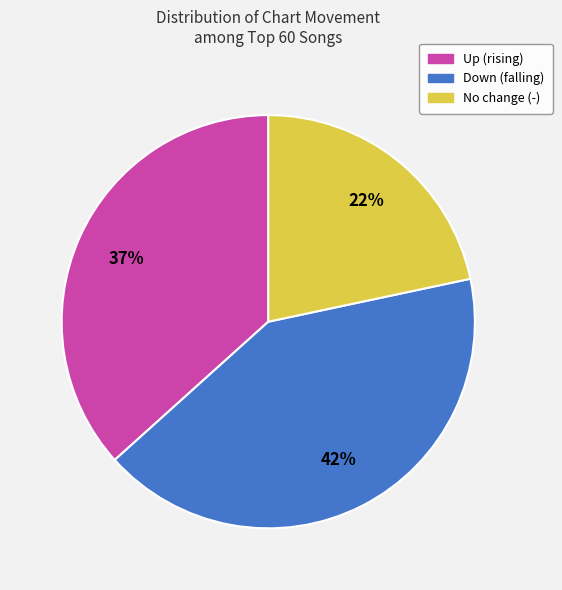

Does any single category account for the majority?

No